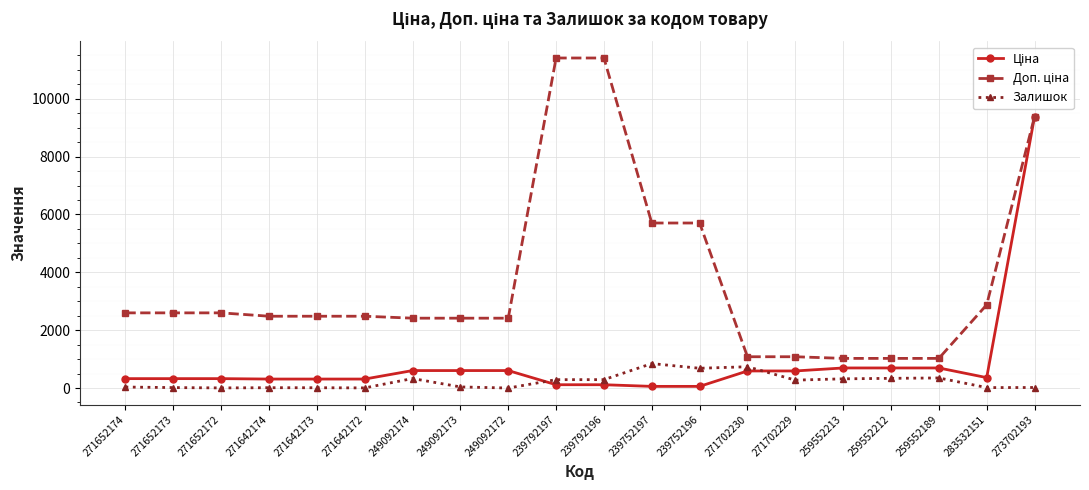

What is the maximum value shown in the chart?

11410.0